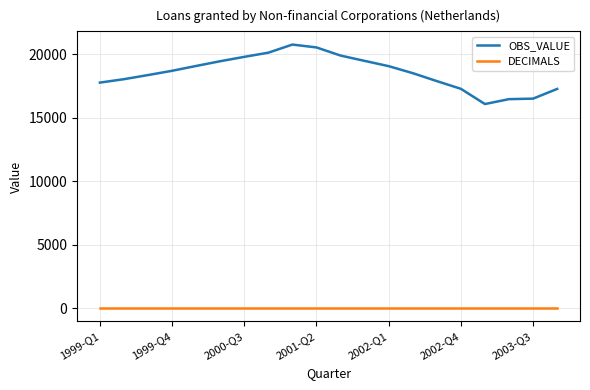

What is the difference between the second highest and minimum values in the OBS_VALUE series?

4453